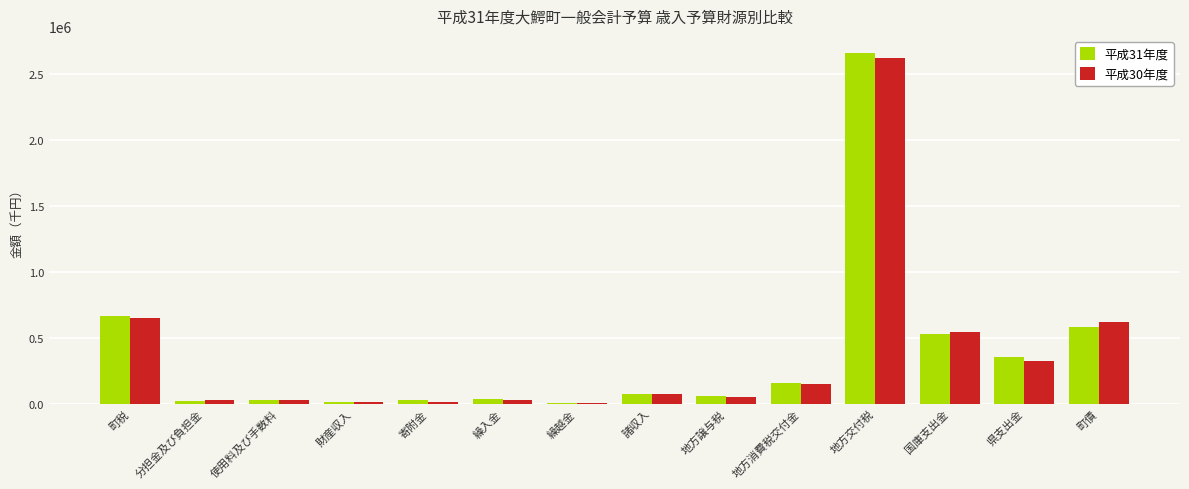

What is the sum of the 平成30年度 values at 寄附金 and 使用料及び手数料?

36340